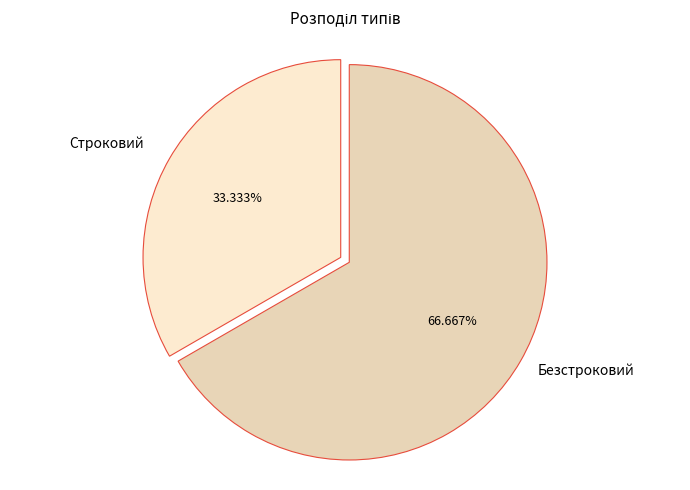

The Безстроковий slice represents 78% of the pie. True or false?

False